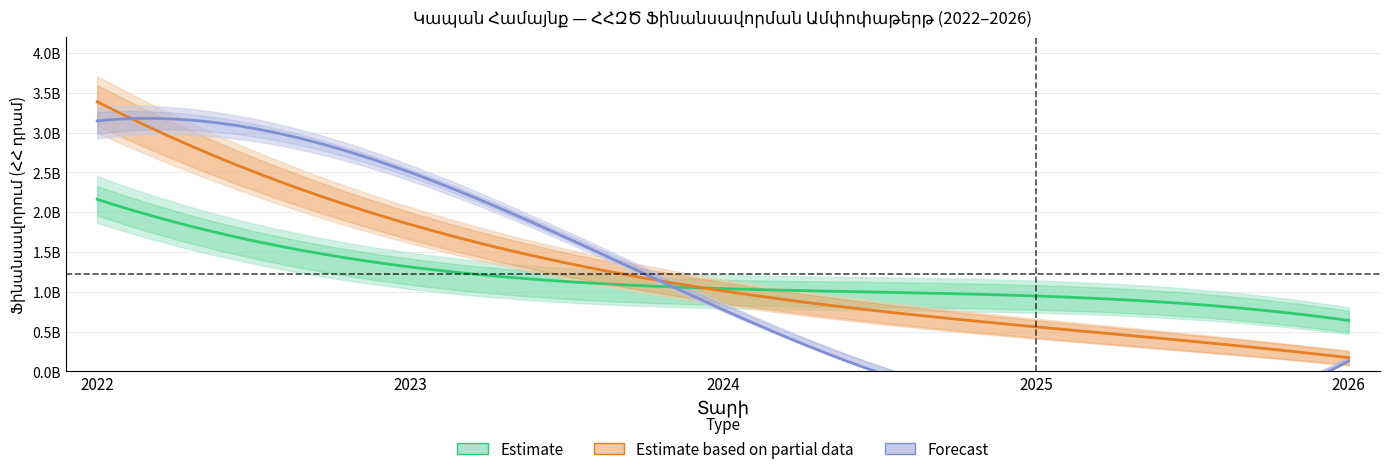

Which has a higher value, 2022 or 2026?

2022